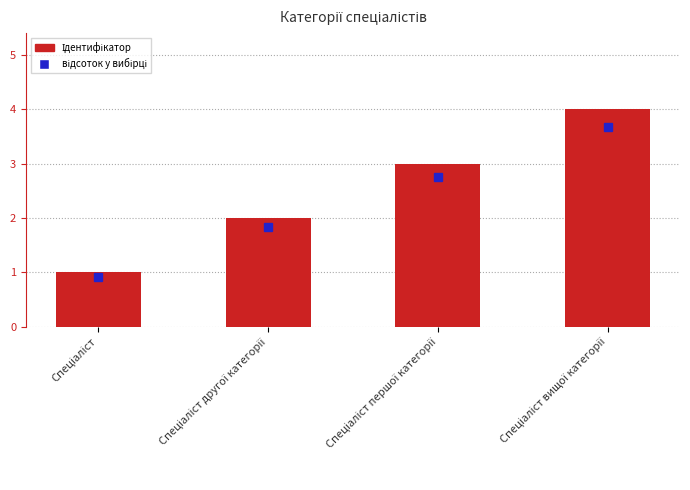

Reading left to right, extract all data points from this chart.

1	2	3	4